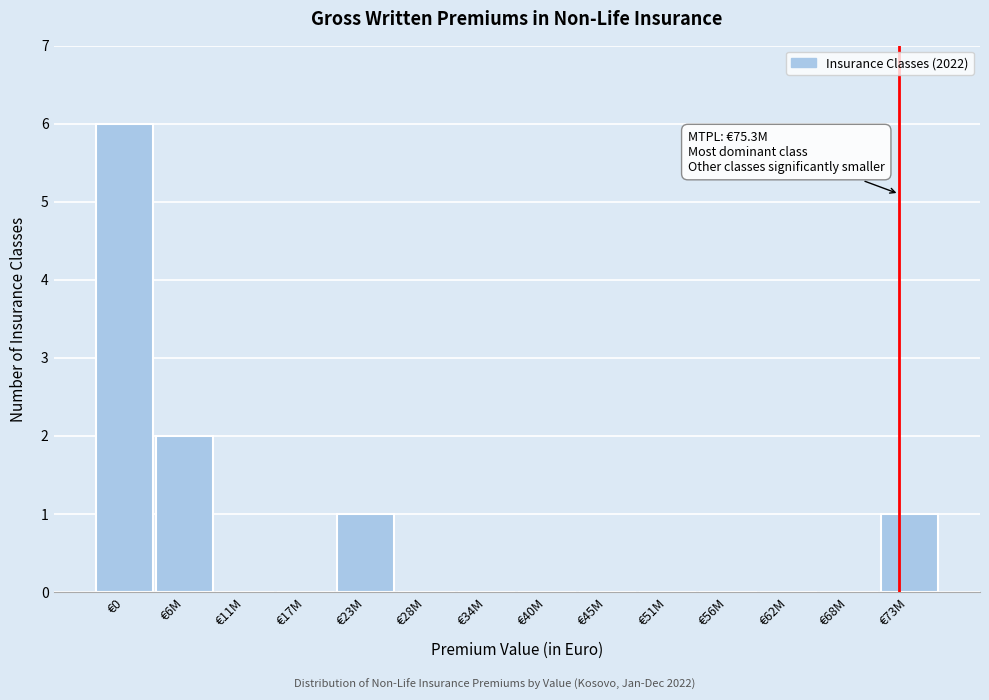

Reading right to left, list all the values displayed in this chart.

€73M=1	€68M=0	€62M=0	€56M=0	€51M=0	€45M=0	€40M=0	€34M=0	€28M=0	€23M=1	€17M=0	€11M=0	€6M=2	€0=6